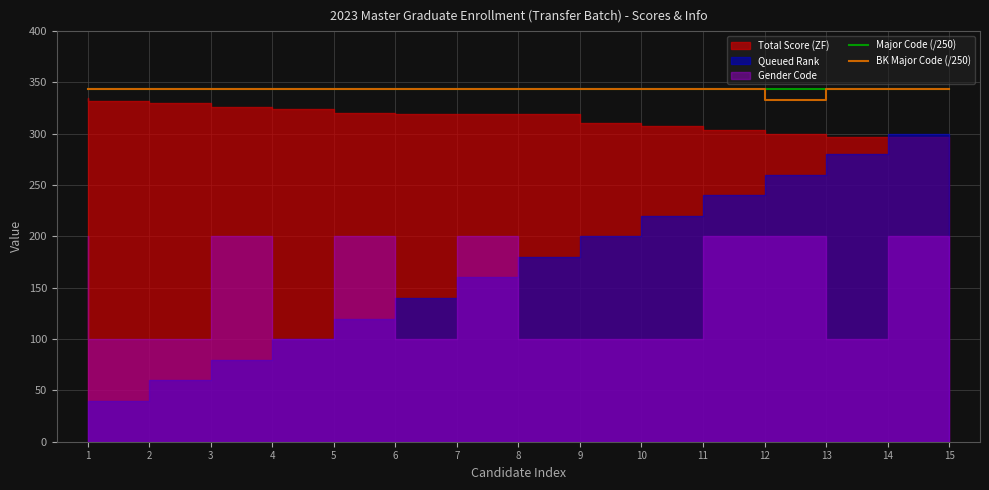

What is the difference between the maximum and minimum values in the BK Major Code (/250) series?

11.2